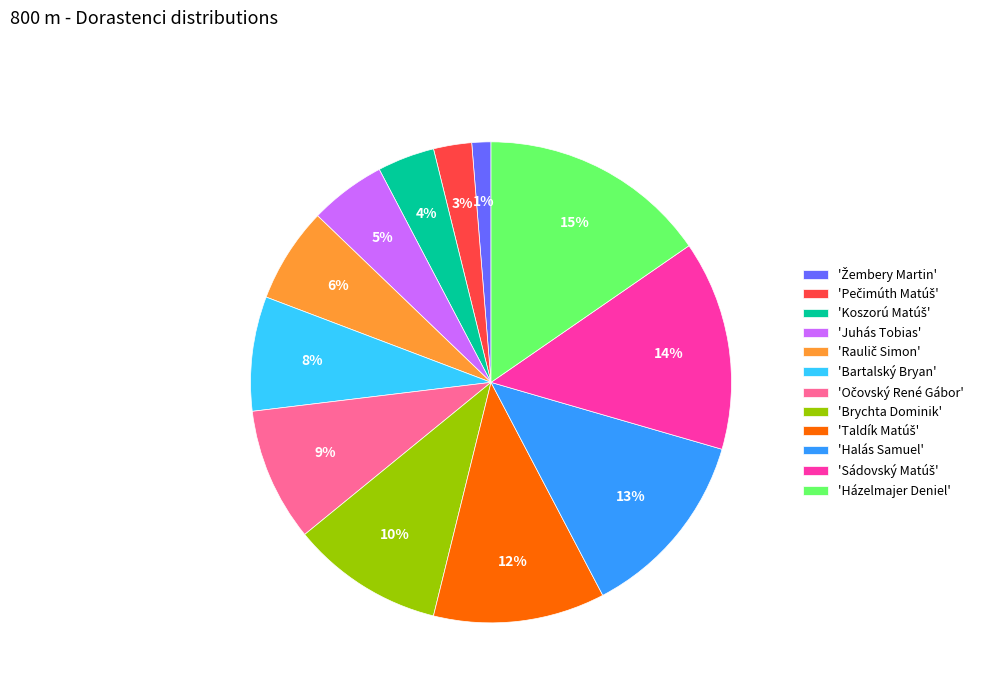

Which category has the biggest portion of the pie?

'Házelmajer Deniel'